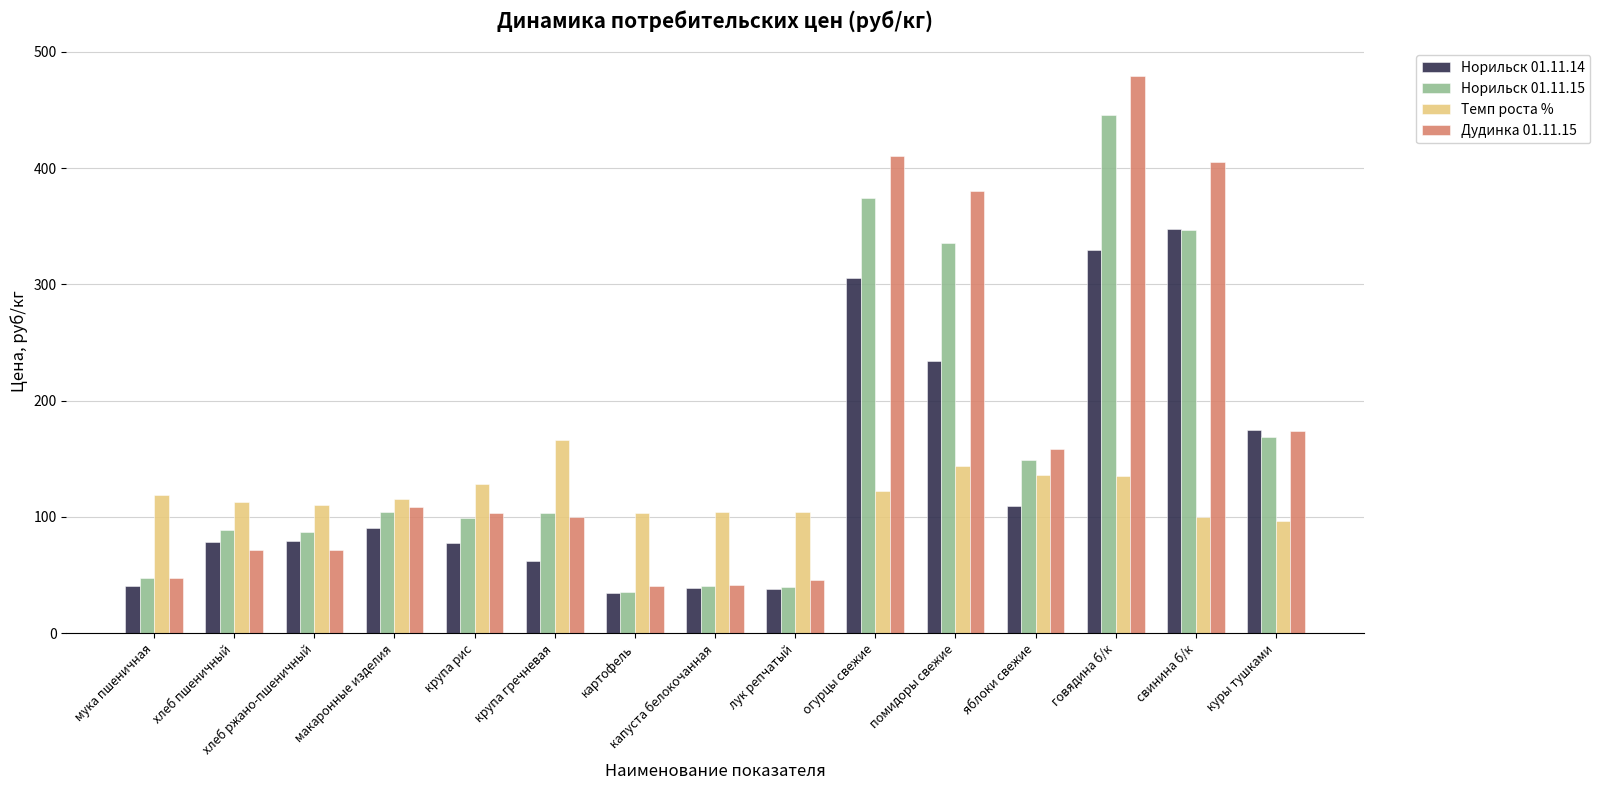

How many groups of bars are there?

15